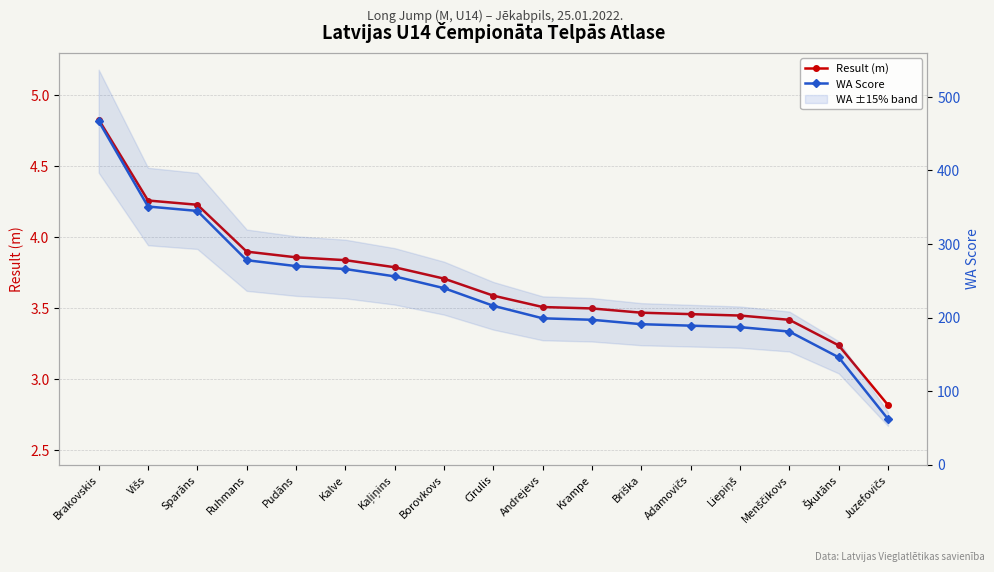

Reading left to right, transcribe all the data shown in this chart.

Result (m): 4.8	4.3	4.2	3.9	3.9	3.8	3.8	3.7	3.6	3.5	3.5	3.5	3.5	3.5	3.4	3.2	2.8
WA Score: 467.0	351.0	345.0	278.0	270.0	266.0	256.0	240.0	216.0	199.0	197.0	191.0	189.0	187.0	181.0	146.0	62.0